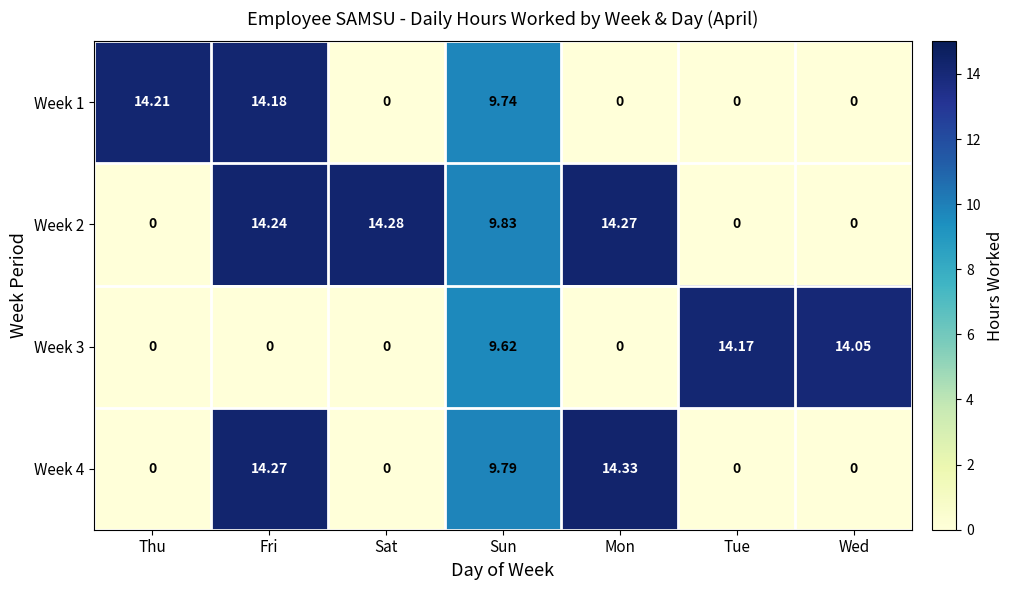

Which category has the highest value across all series?

Mon